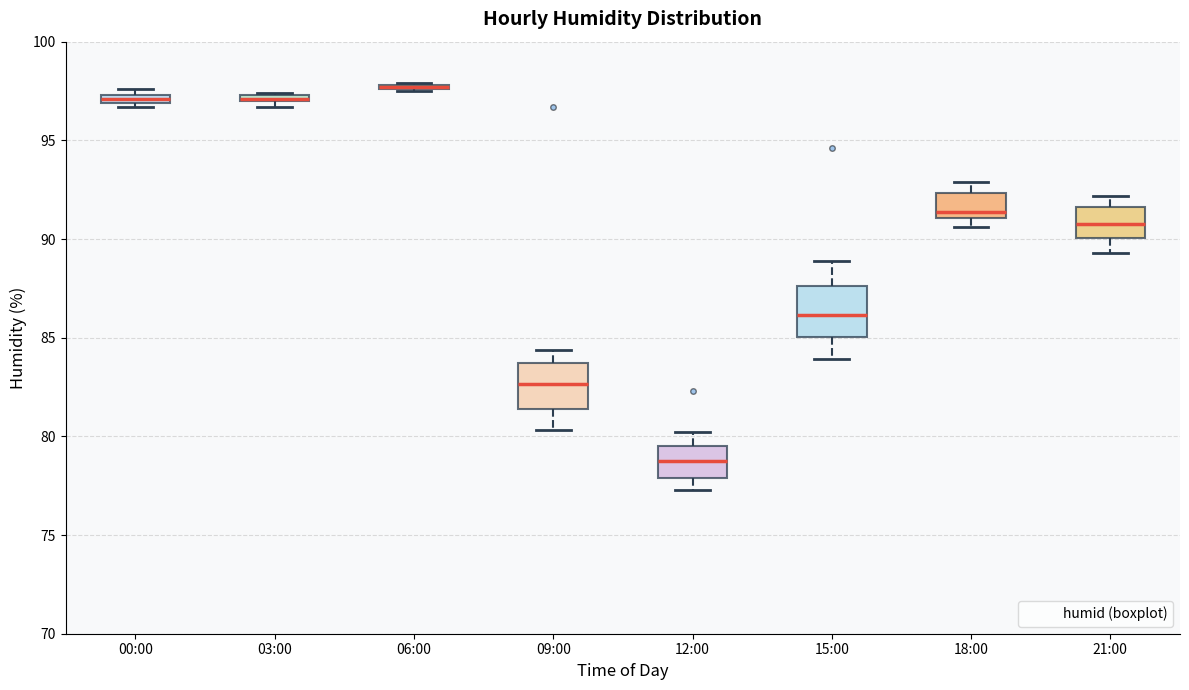

Where is the lower edge of the box for 09:00 on the y-axis? The values are not printed on the chart, so give them approximately, as read against the axis.

81.5